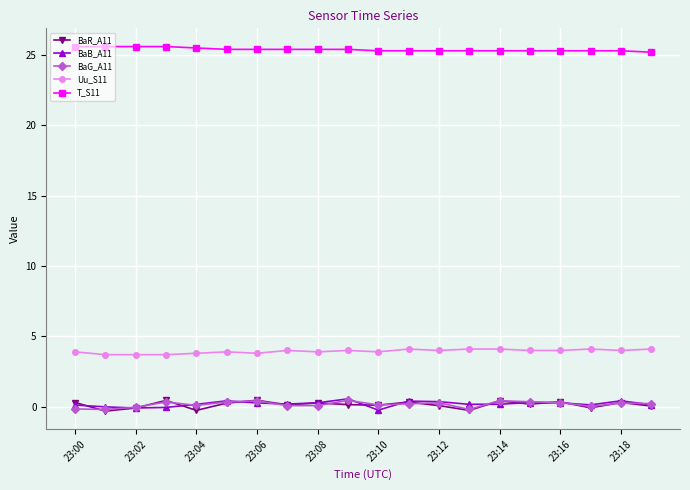

What is the value of the T_S11 point at the 6th from the left?

25.4